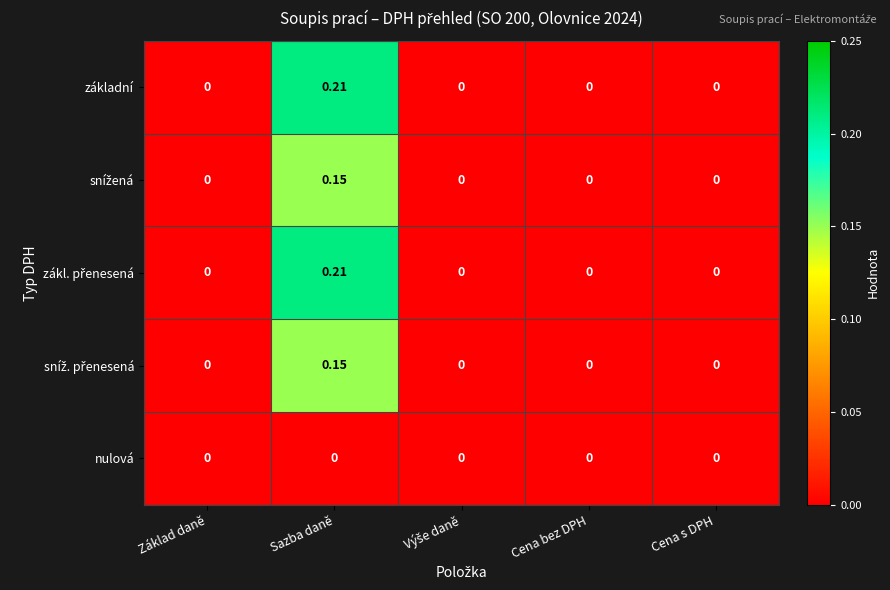

At which label does základní reach its peak?

Sazba daně